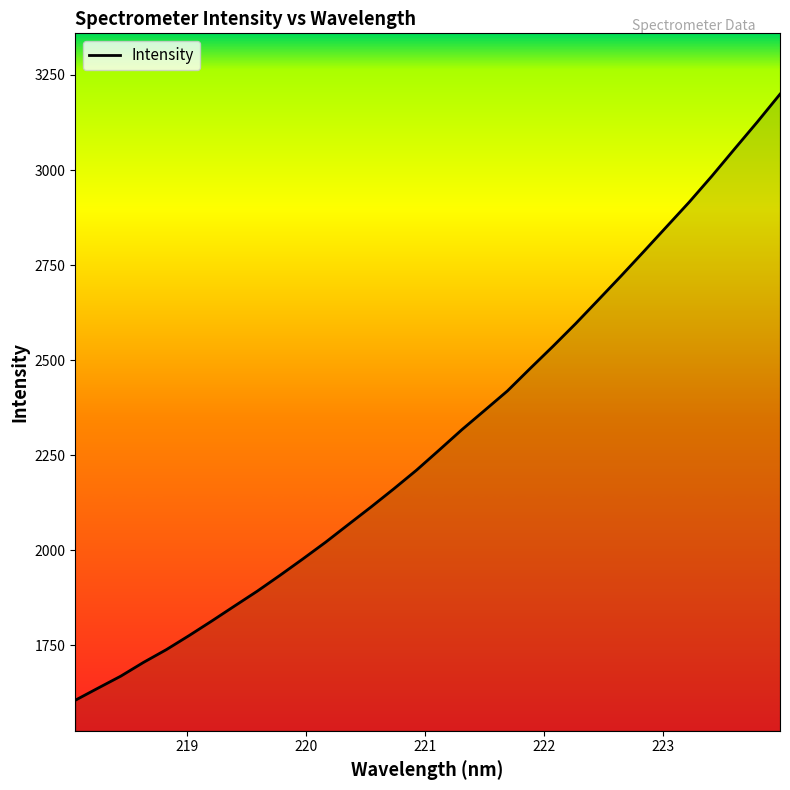

What is the maximum value shown in the chart?

3199.5